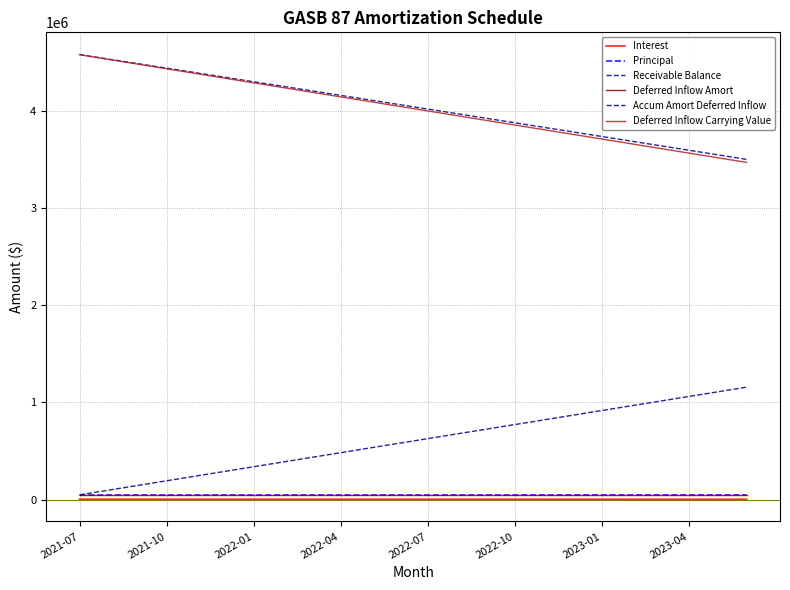

Where does the Principal series first go above 46948?

2022-07